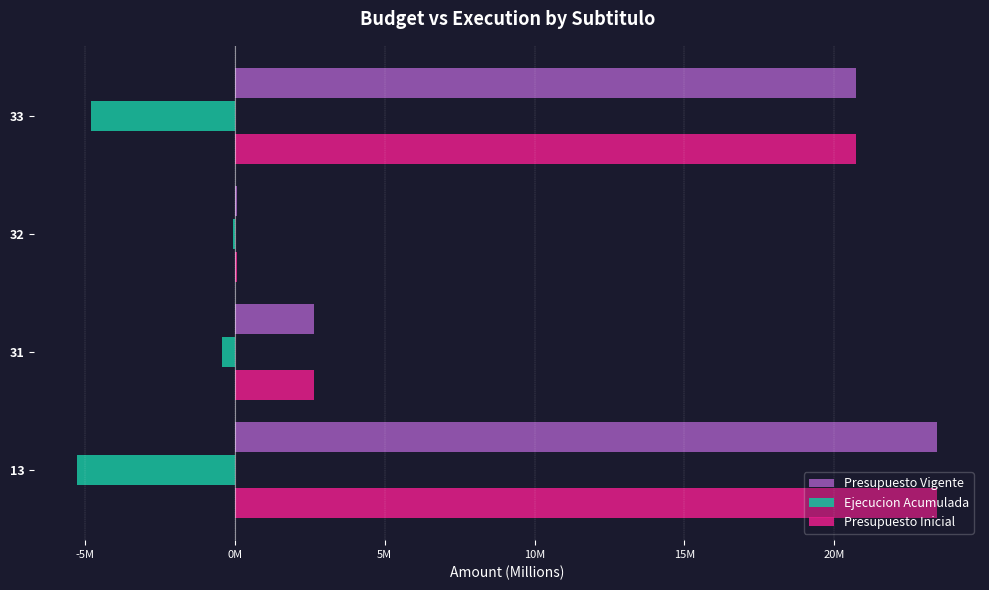

Which series has the largest range (max minus min)?

Presupuesto Vigente